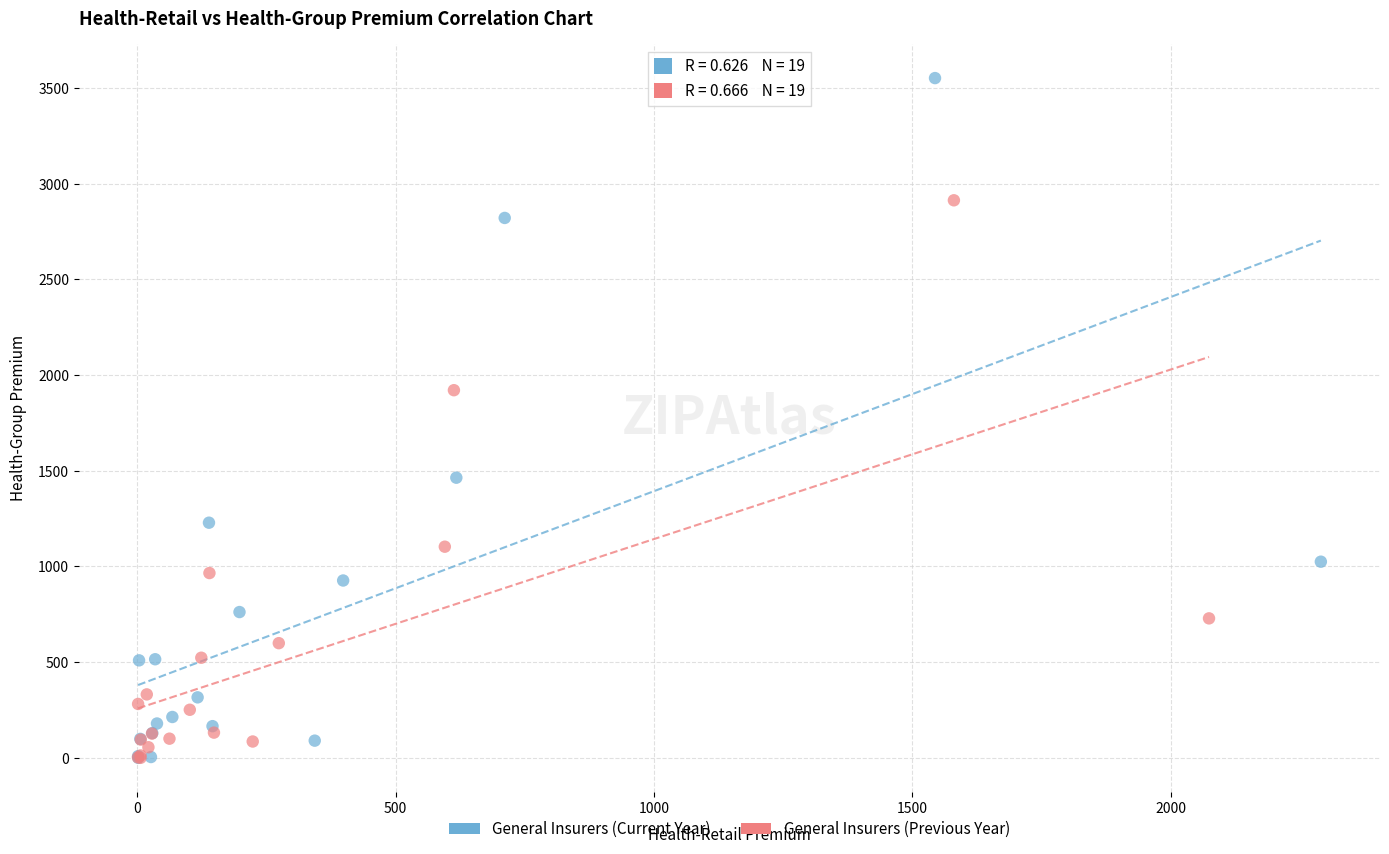

Which series has the largest Y range (max minus min)?

General Insurers (Current Year)